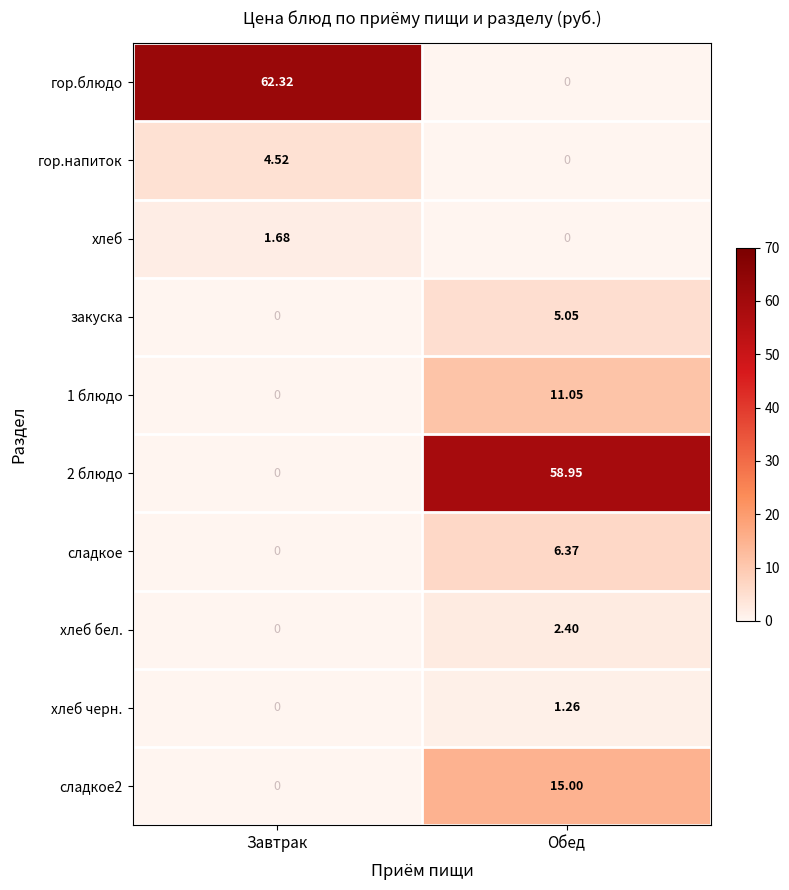

Where does the хлеб бел. series first go above 2?

Обед